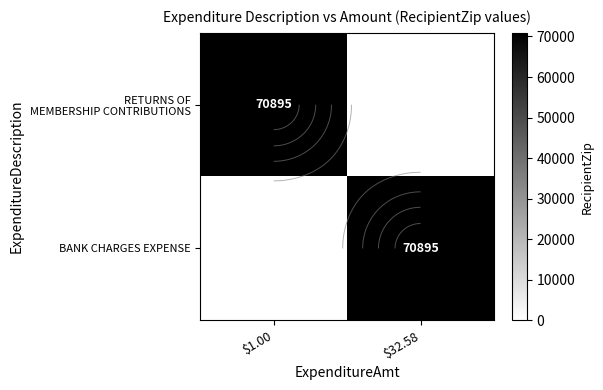

What is the difference between the maximum and minimum values in the RETURNS OF MEMBERSHIP CONTRIBUTIONS series?

70895